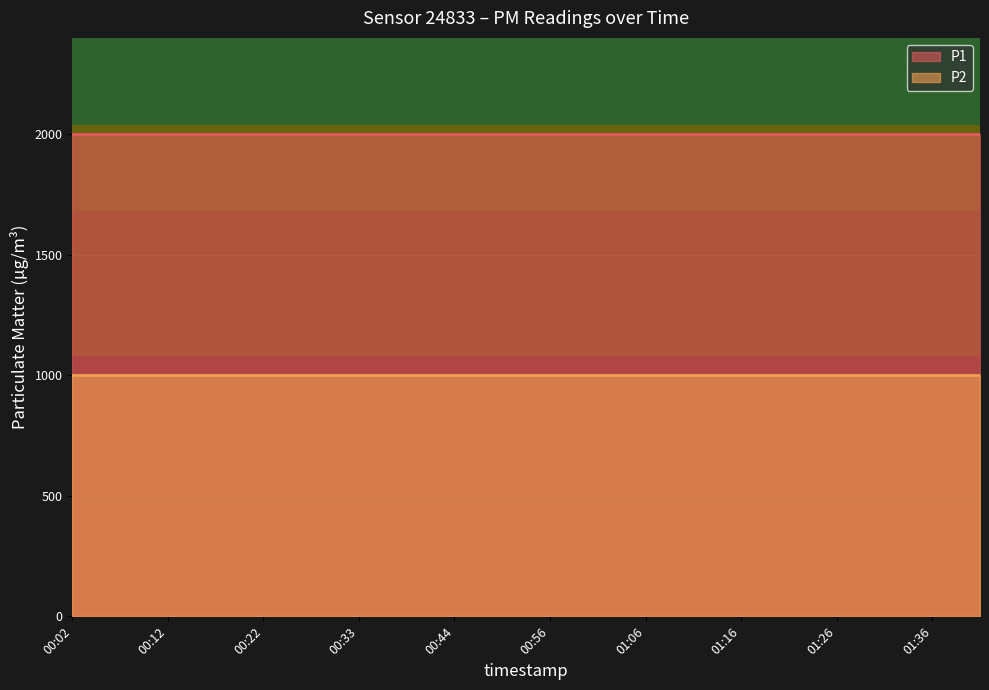

True or false: P2 and P1 cross at least once.

False